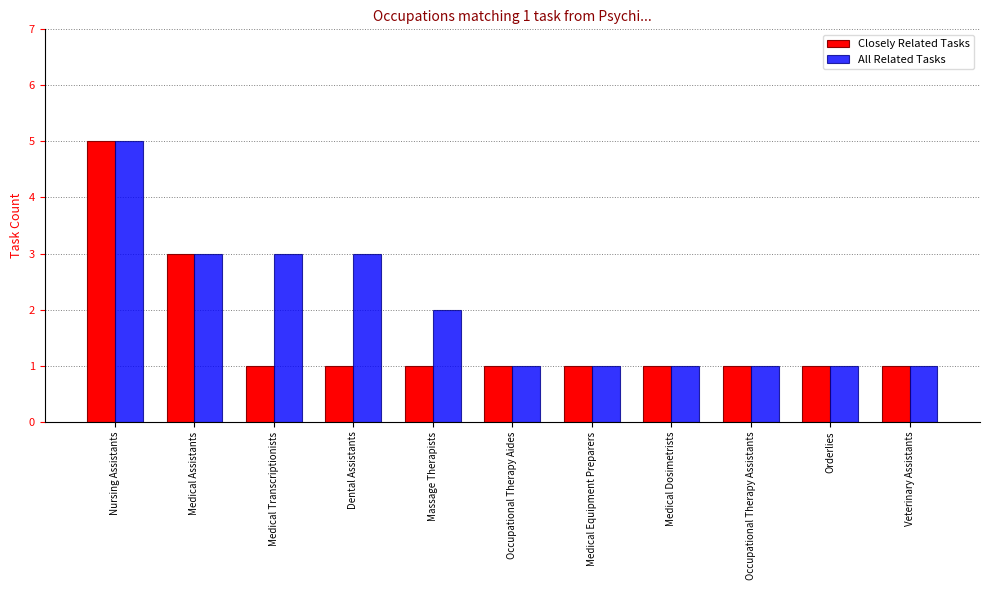

What is the value of the All Related Tasks bar at the 11th from the left?

1